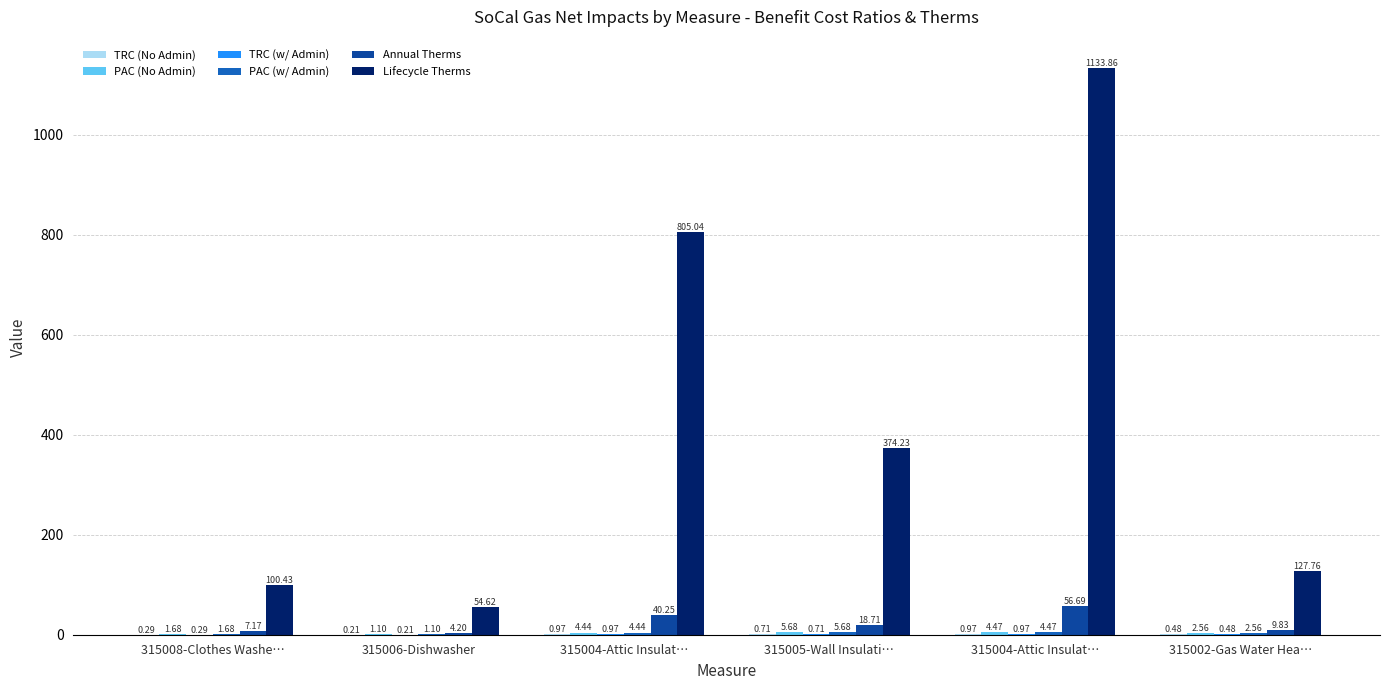

Which series has the largest total across all categories?

Lifecycle Therms